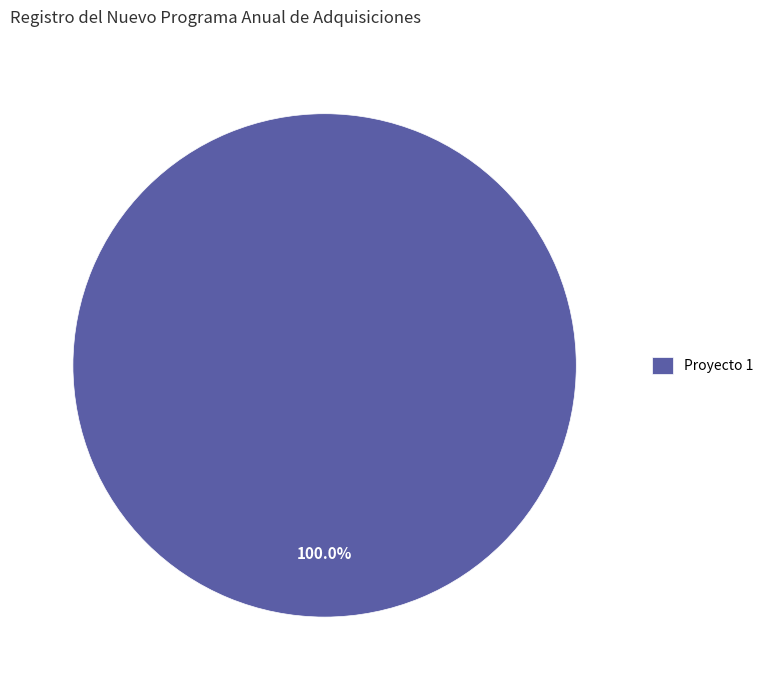

How many segments does this pie chart have?

1